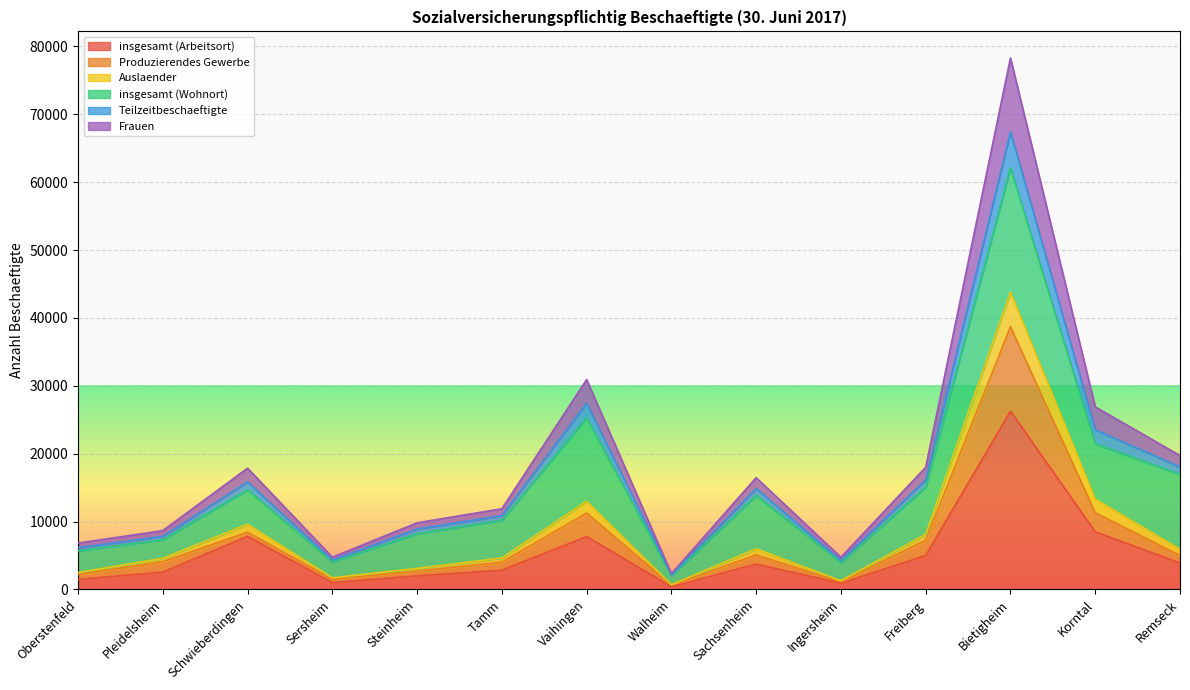

Between Bietigheim and Tamm, which is larger?

Bietigheim